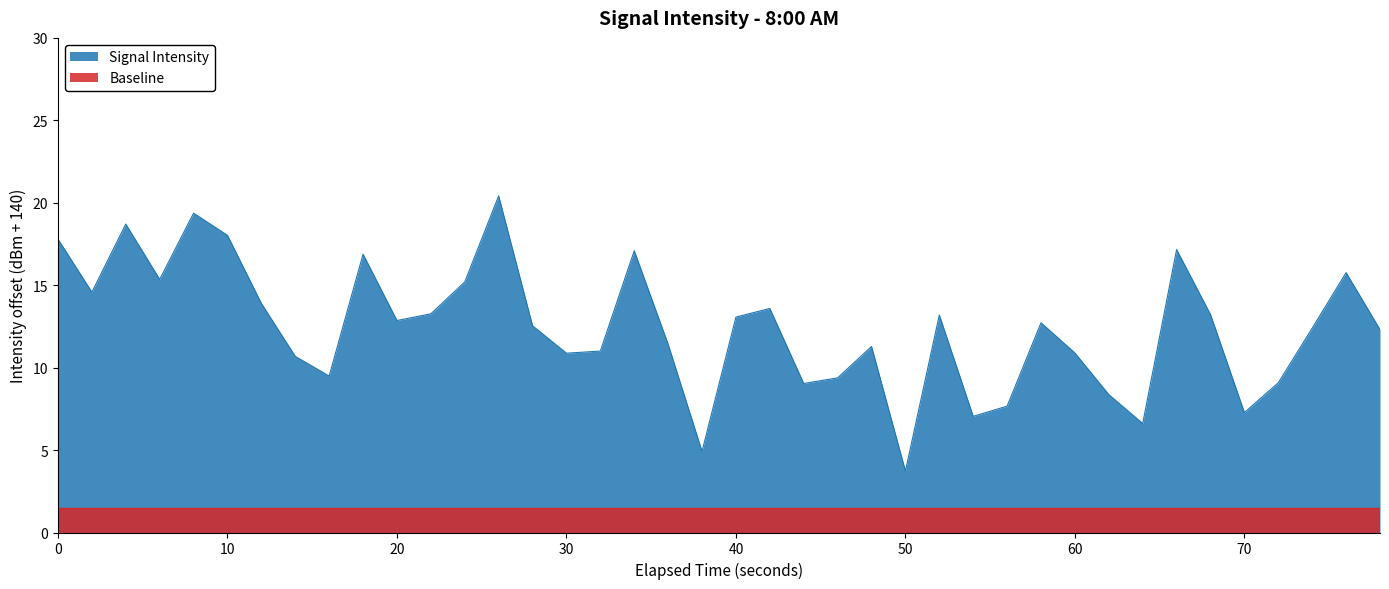

True or false: Signal Intensity and Baseline cross at least once.

False